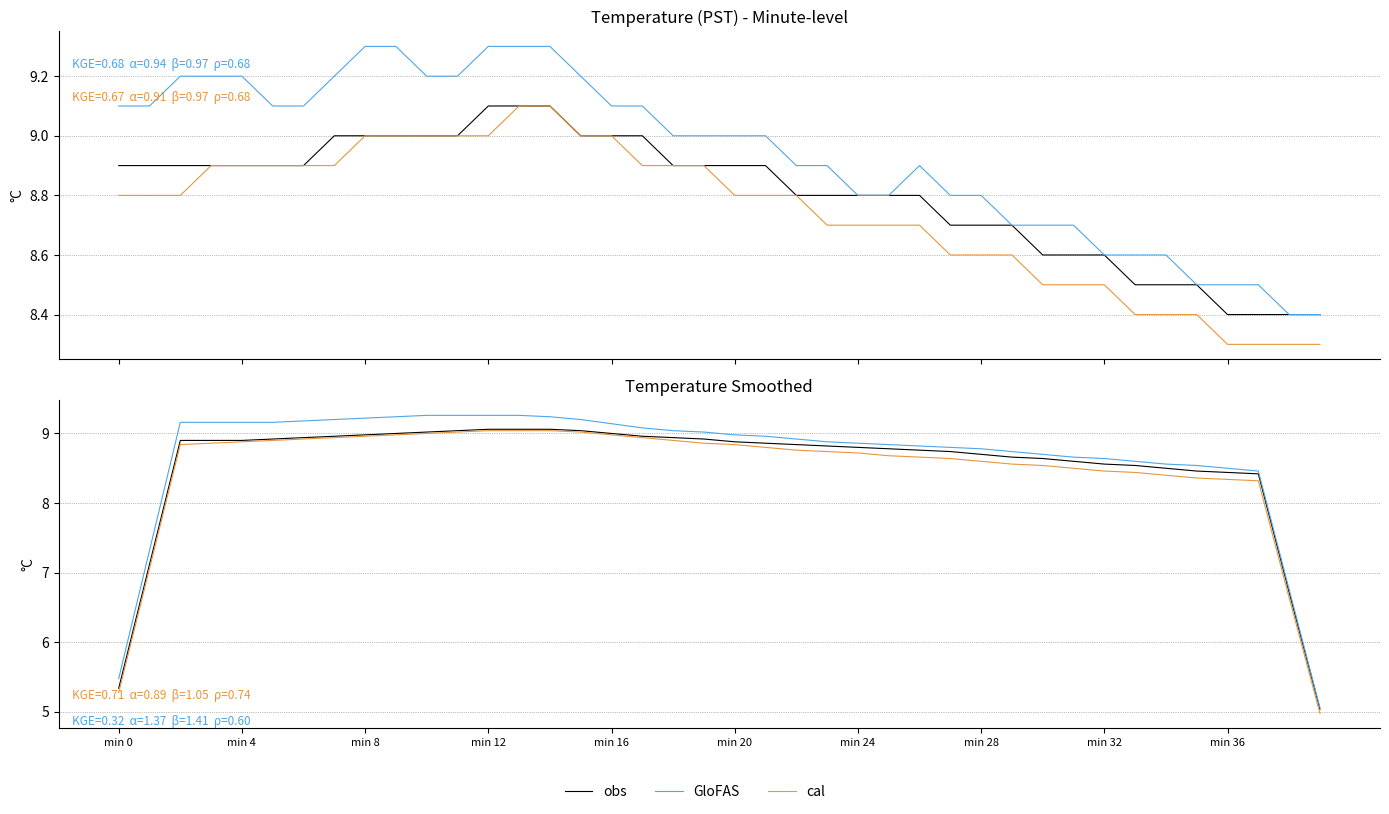

Where is GloFAS nearest to the value 7?

38